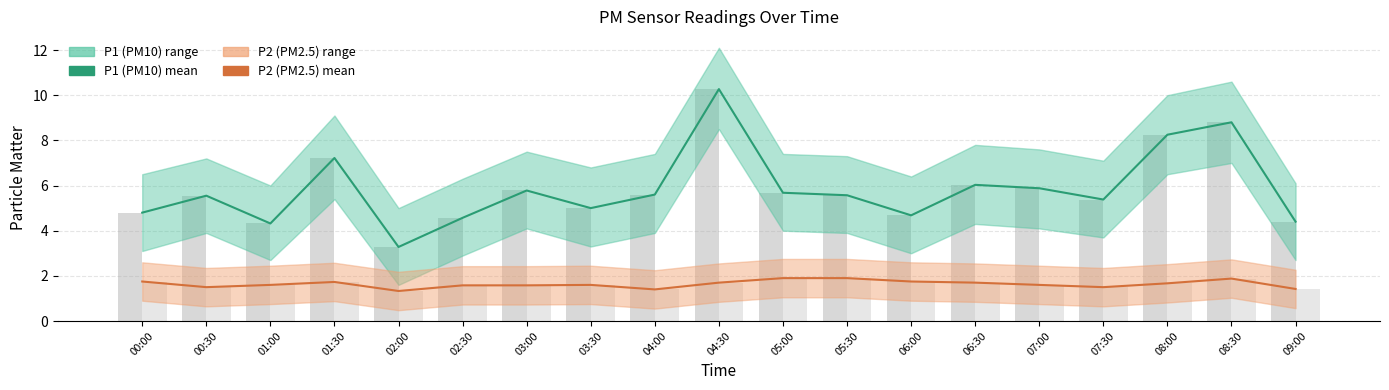

Which series changed the most between 05:00 and 07:30?

P2 (PM2.5)